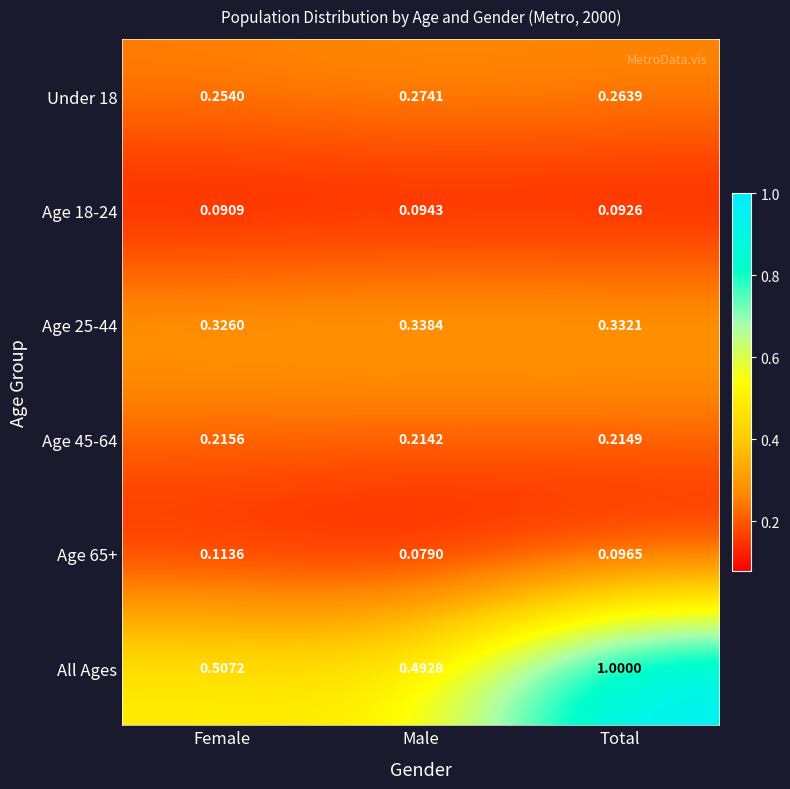

What is the maximum value shown in the chart?

1.0